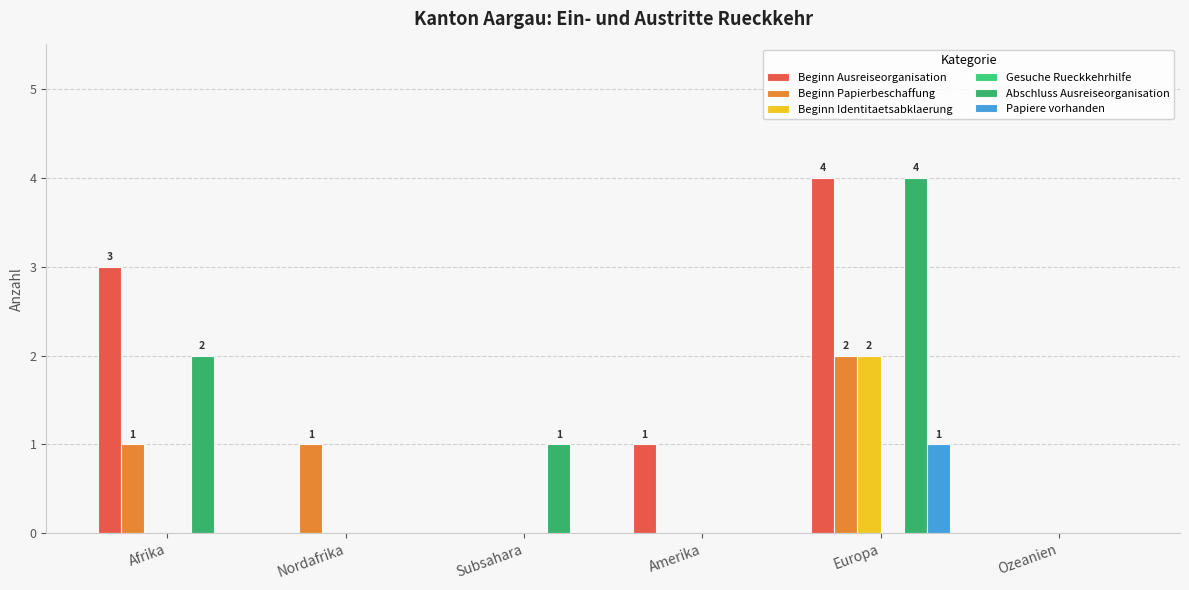

What is the difference between the second highest and second lowest values in the Abschluss Ausreiseorganisation series?

2